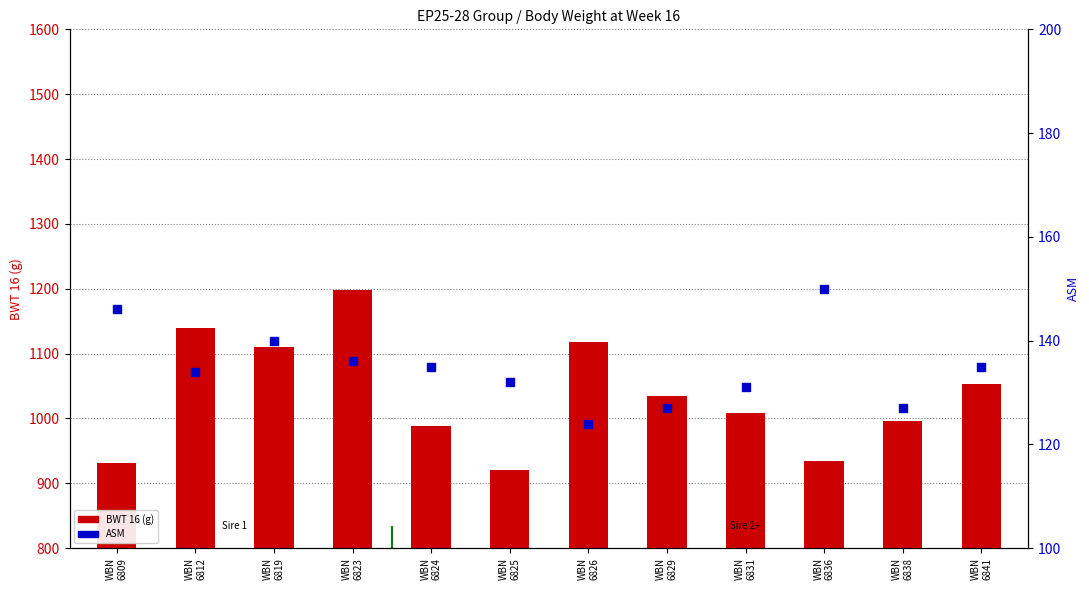

Is the value of BWT 16 at WBN
6823 greater than the value of ASM at WBN
6824?

Yes